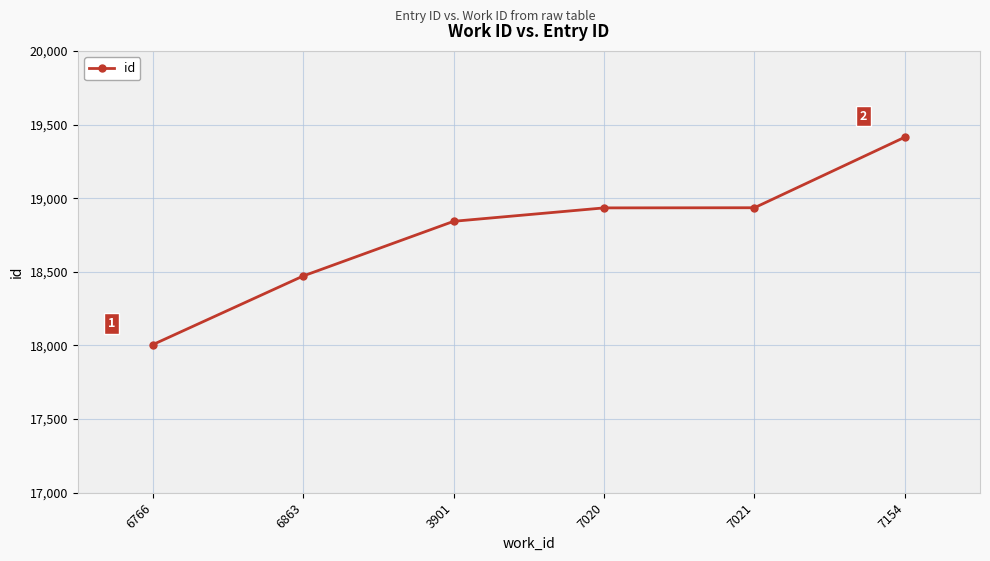

True or false: the data shows 18472 at 6863.

True